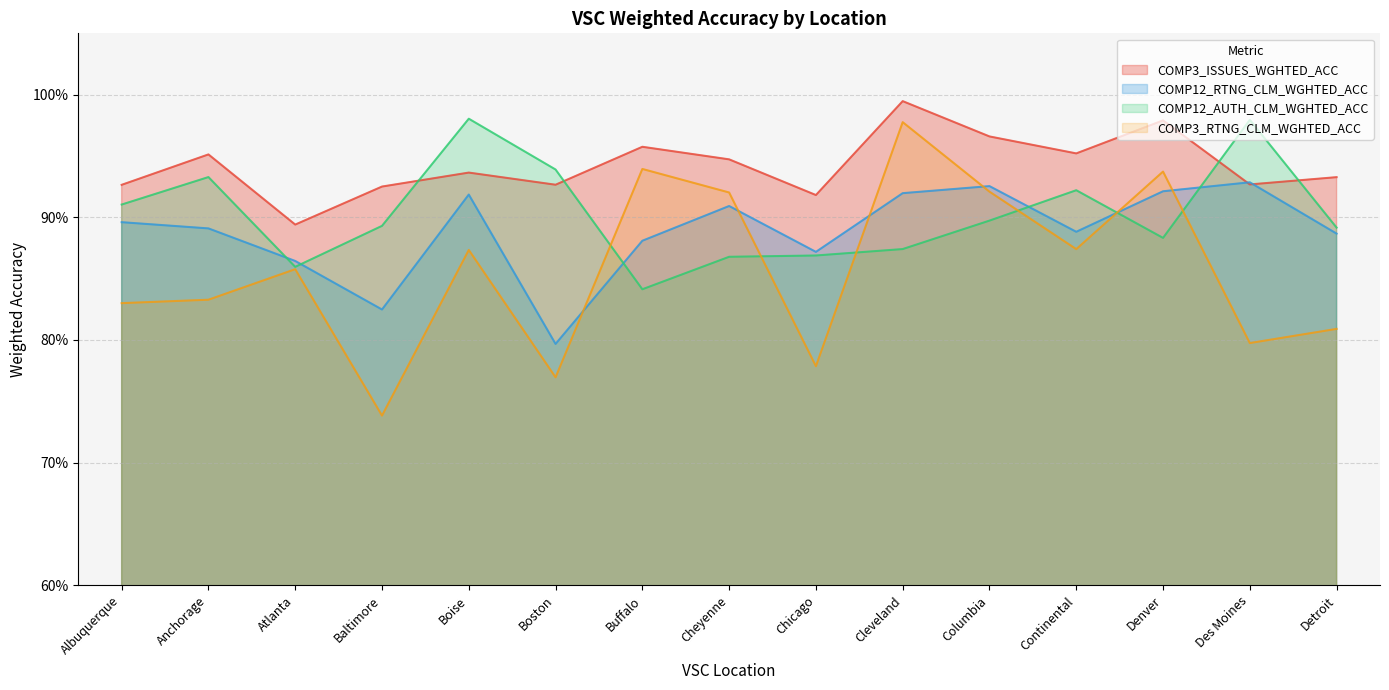

What is the minimum value shown in the chart?

0.7